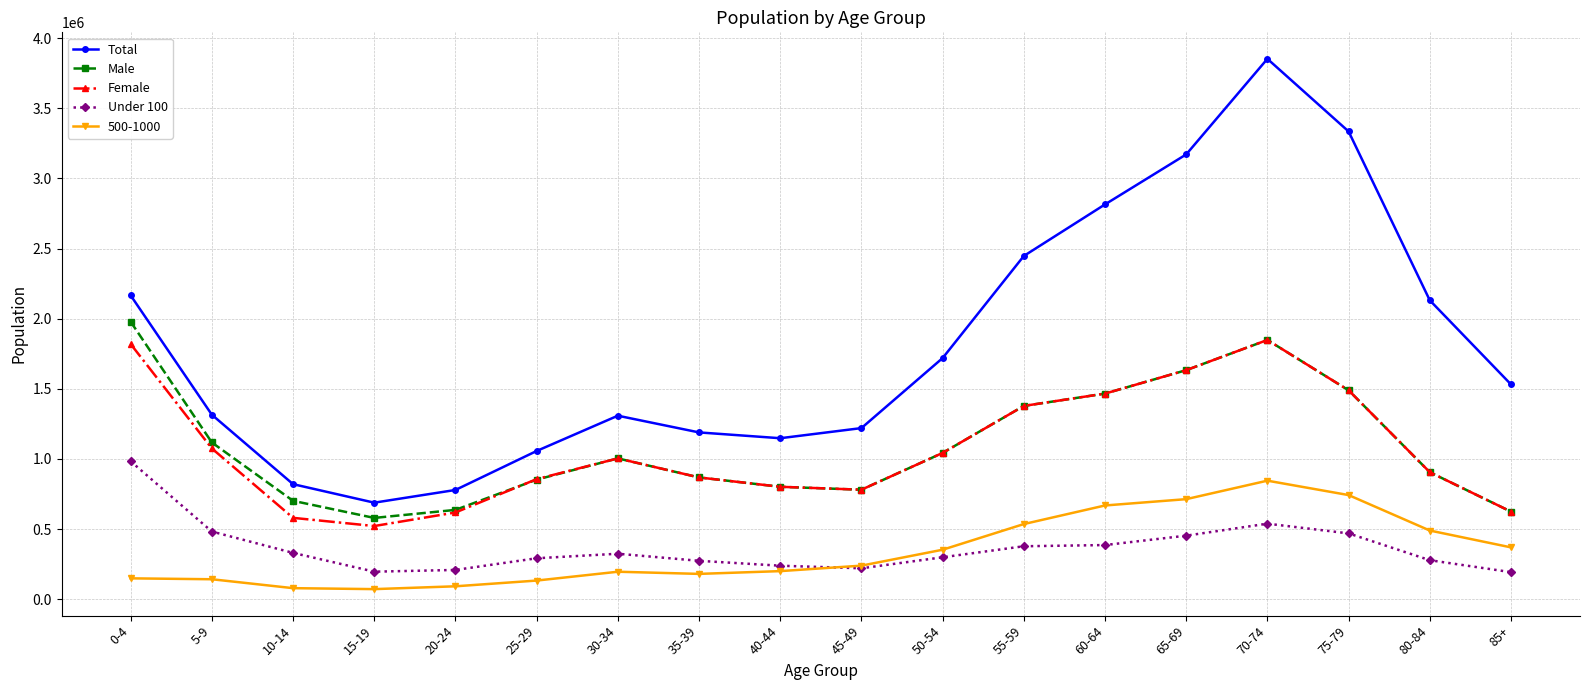

What is the sum of all Under 100 values?

6539580